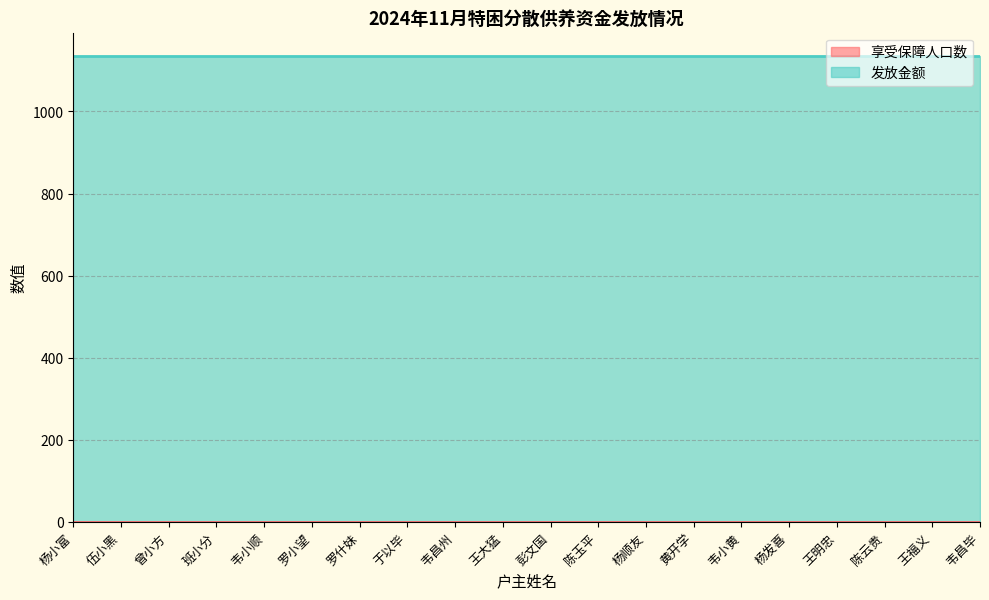

What is the total value across all series at 曾小方?

1135